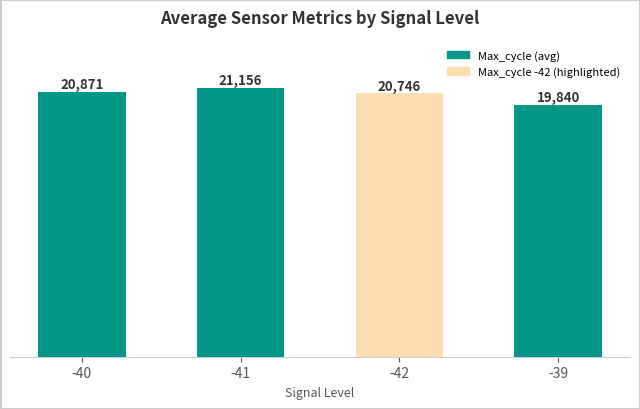

What is the greatest value displayed?

21156.0